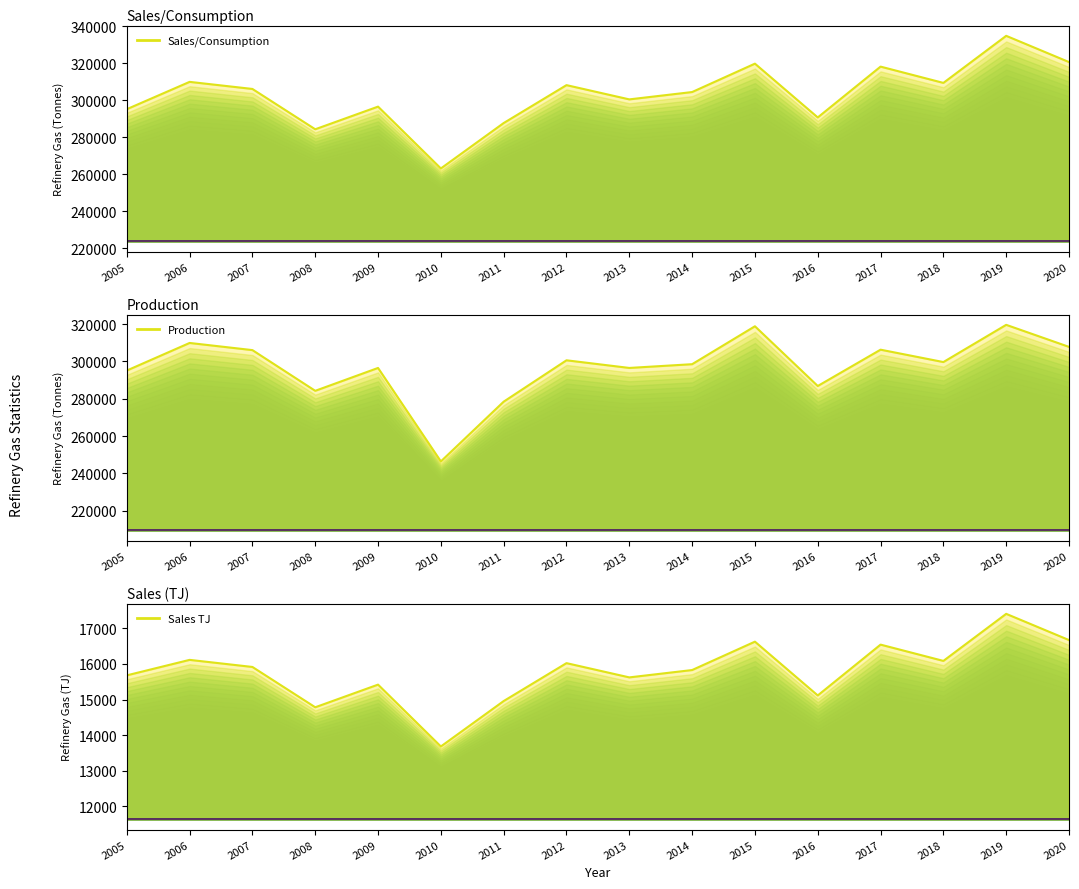

What is the smallest value displayed?

11627.8